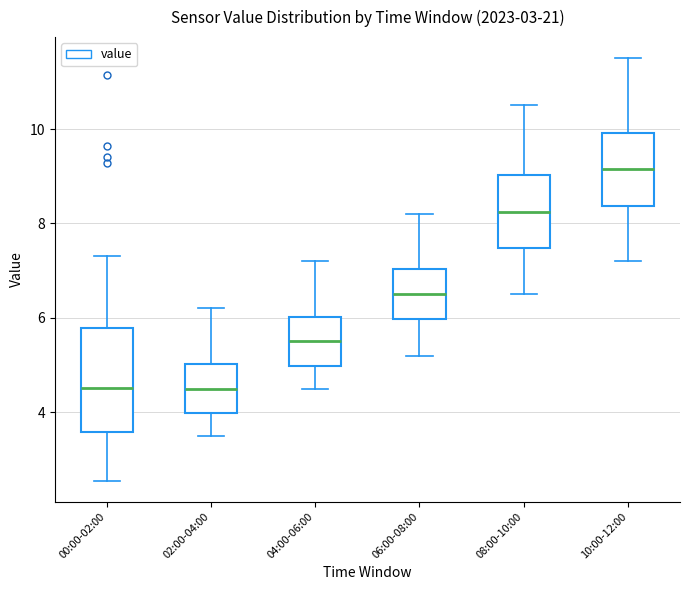

Which box has the highest median line?

10:00-12:00